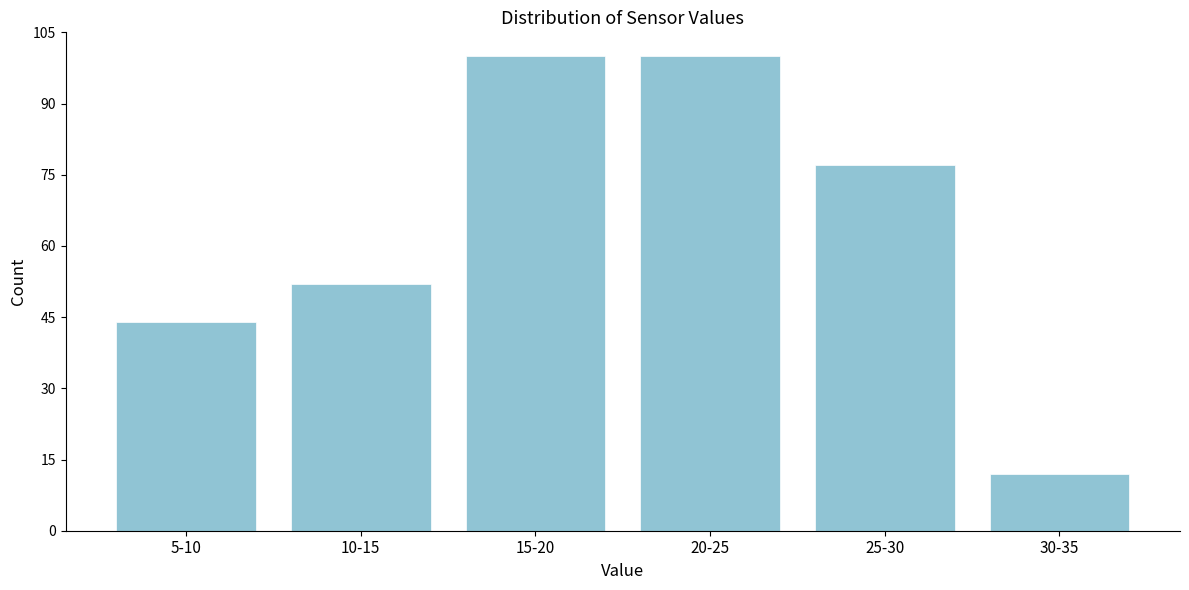

Reading left to right, what are all the values shown in this chart?

5-10=44	10-15=52	15-20=100	20-25=100	25-30=77	30-35=12